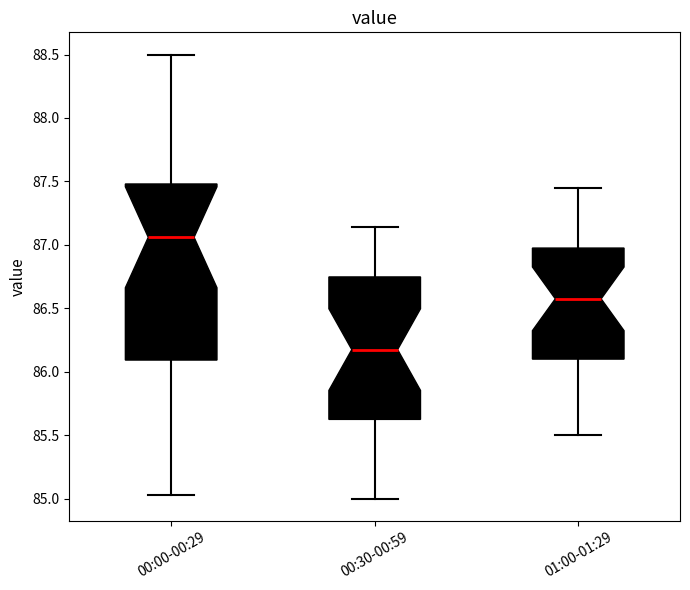

Which box is the tallest, from its lower edge to its upper edge?

00:00-00:29